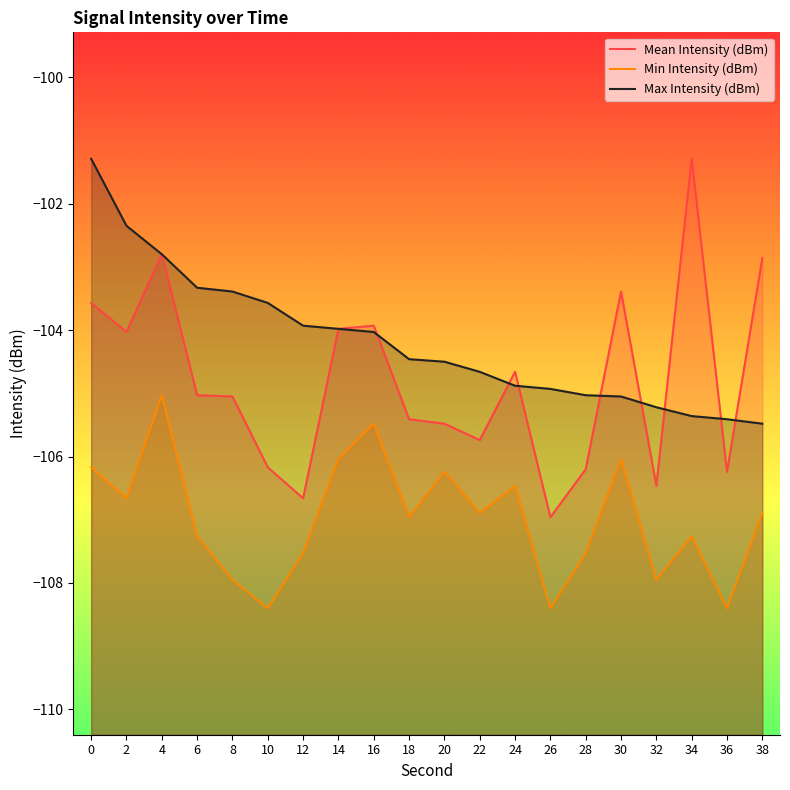

Which category has the lowest value across all series?

10